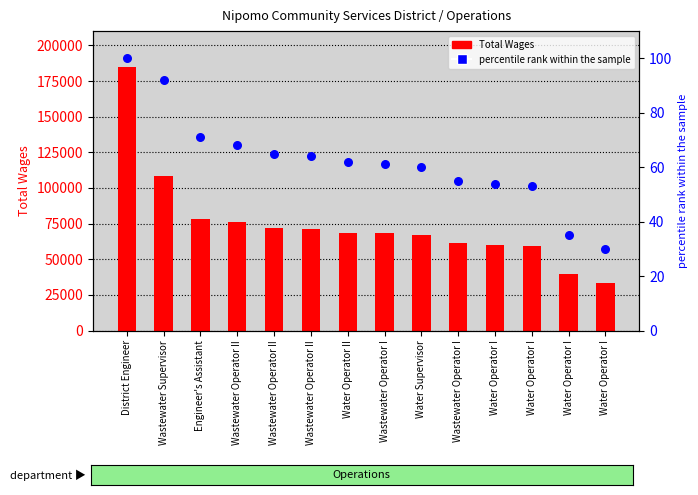

Which series reaches the minimum Y coordinate?

percentile rank within the sample